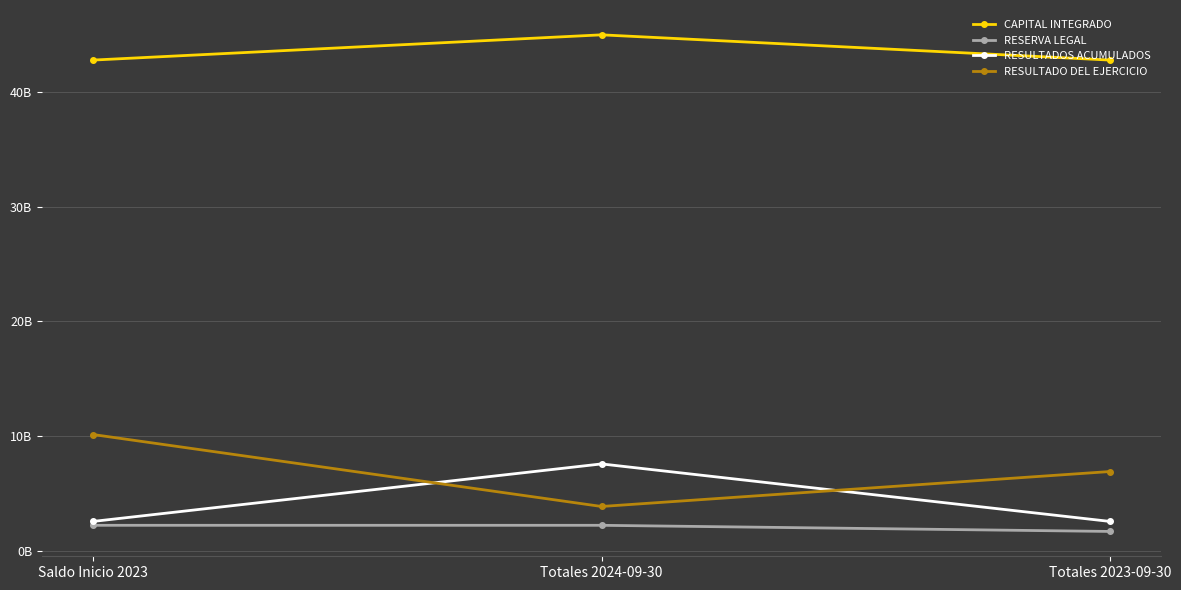

What are all the series names shown in the legend?

CAPITAL INTEGRADO, RESERVA LEGAL, RESULTADOS ACUMULADOS, RESULTADO DEL EJERCICIO